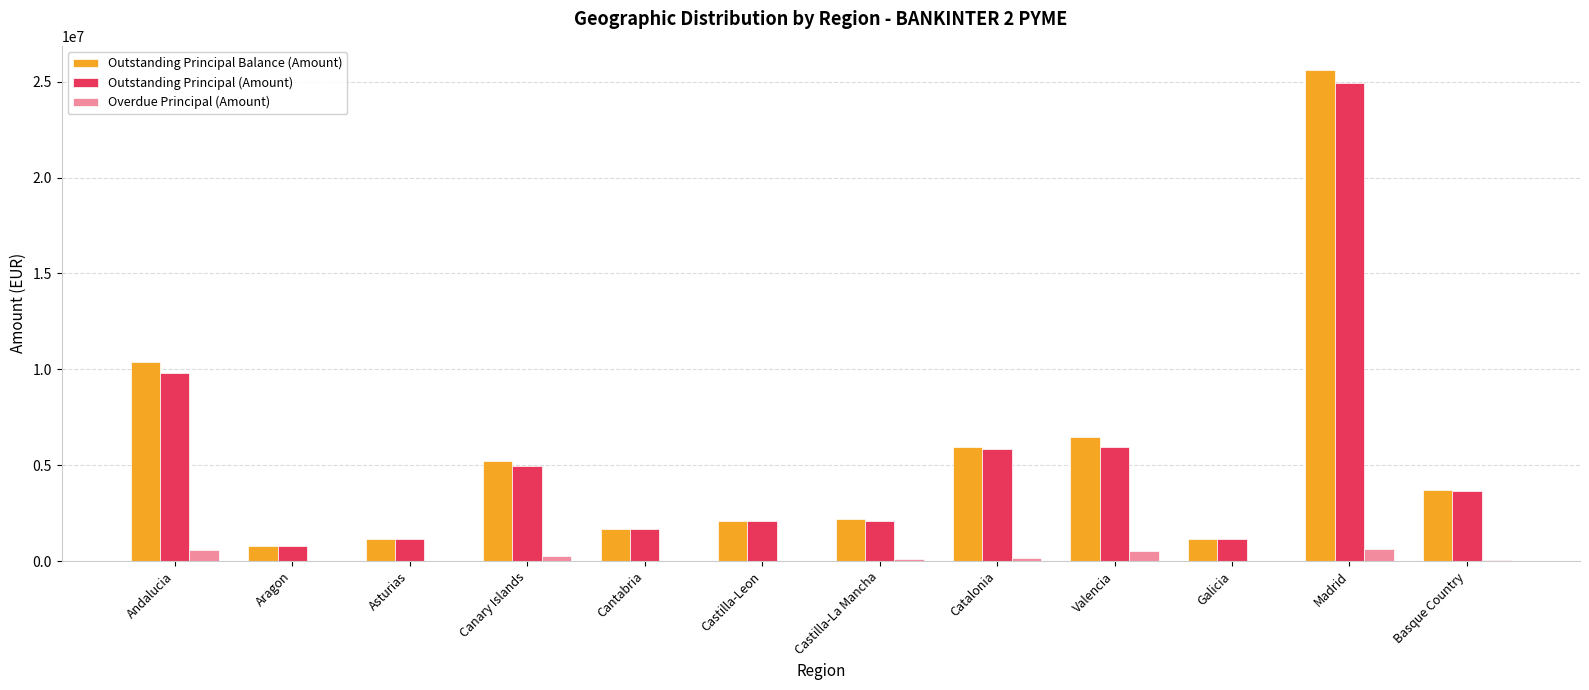

The Outstanding Principal (Amount) series shows 3115164.2 at Andalucia. True or false?

False